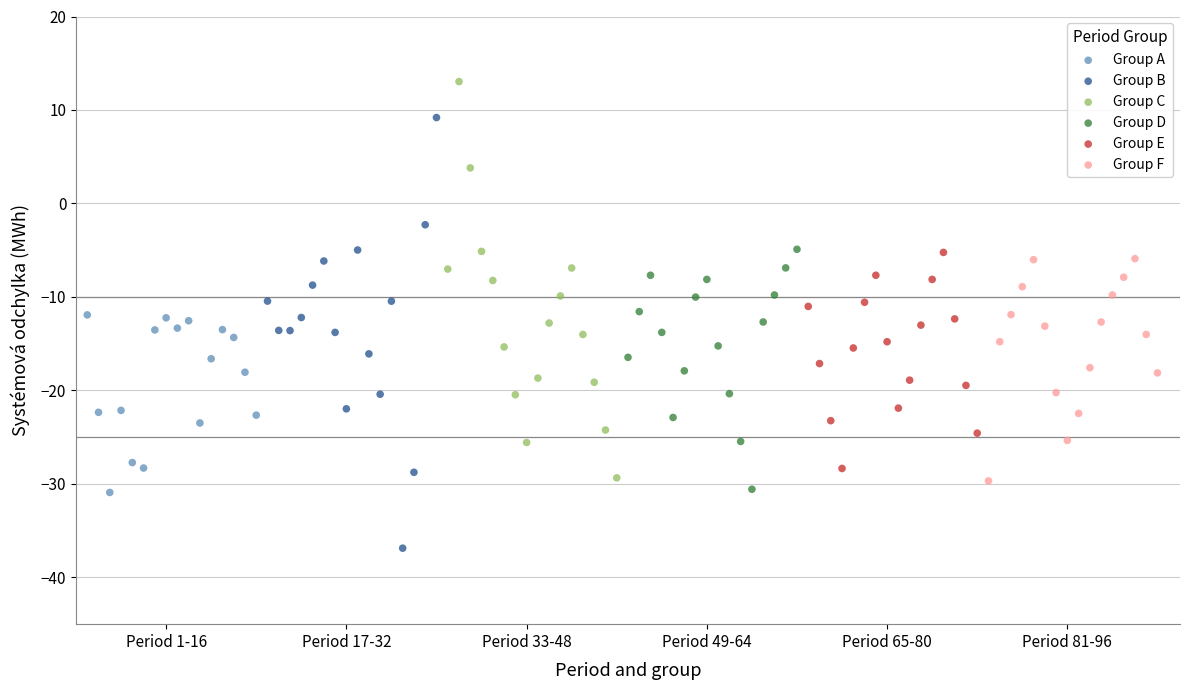

Which series reaches the minimum Y coordinate?

Group B